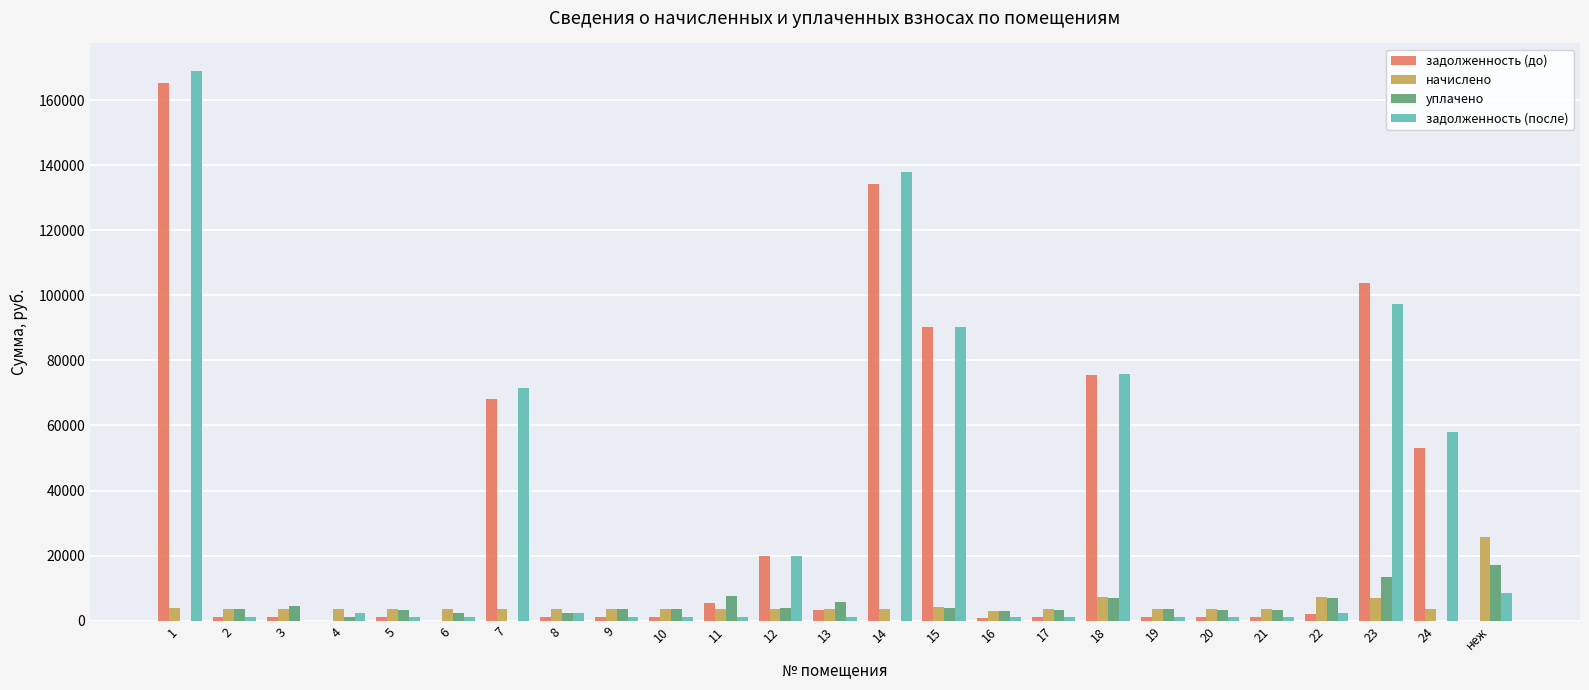

Are the bars grouped side by side (vs. stacked)?

Yes